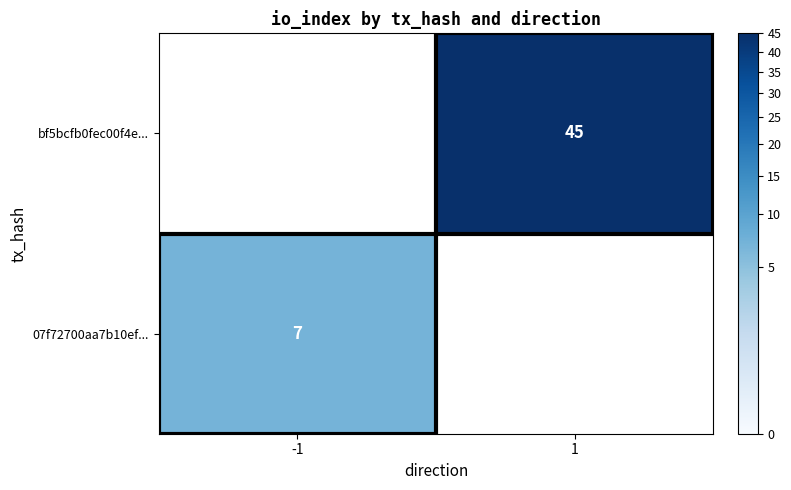

At which category does the chart reach its peak across all series?

1